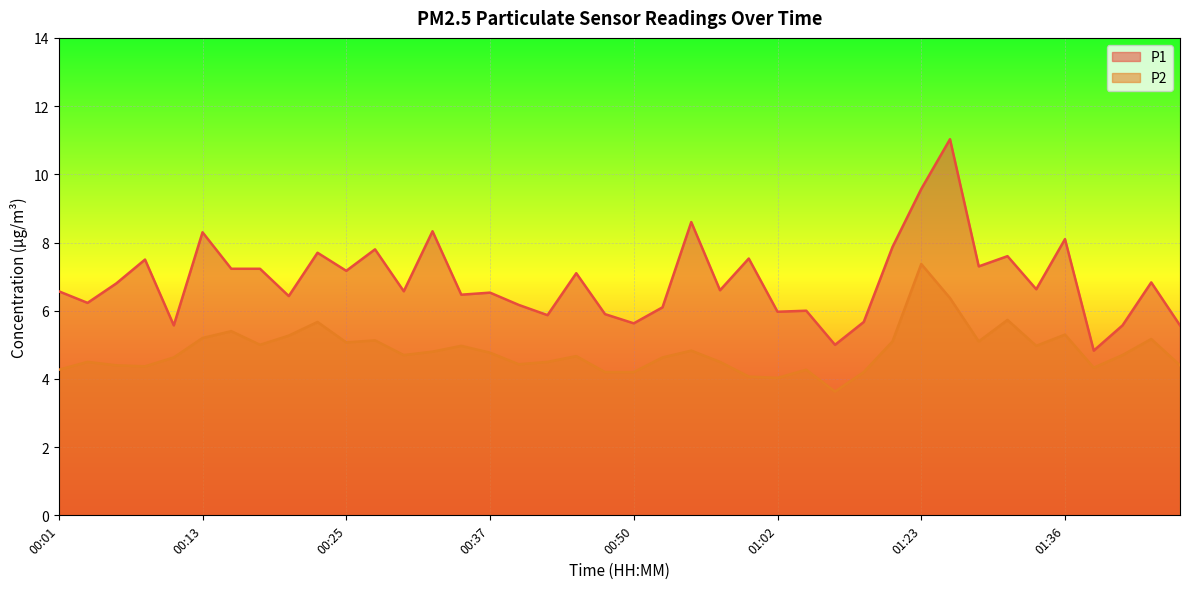

Reading left to right, transcribe all the data shown in this chart.

P1: 6.6	6.2	6.8	7.5	5.6	8.3	7.2	7.2	6.4	7.7	7.2	7.8	6.6	8.3	6.5	6.5	6.2	5.9	7.1	5.9	5.6	6.1	8.6	6.6	7.5	6.0	6.0	5.0	5.7	7.9	9.6	11.0	7.3	7.6	6.6	8.1	4.8	5.6	6.8	5.6
P2: 4.3	4.5	4.4	4.4	4.6	5.2	5.4	5.0	5.3	5.7	5.1	5.1	4.7	4.8	5.0	4.8	4.4	4.5	4.7	4.2	4.2	4.6	4.8	4.5	4.1	4.0	4.3	3.6	4.2	5.1	7.4	6.4	5.1	5.7	5.0	5.3	4.3	4.7	5.2	4.4